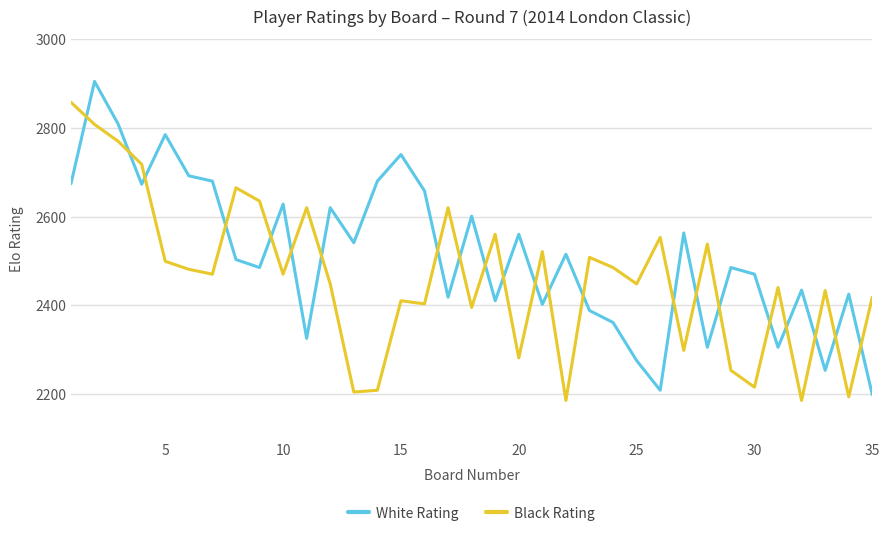

What is the smallest value displayed?

2185